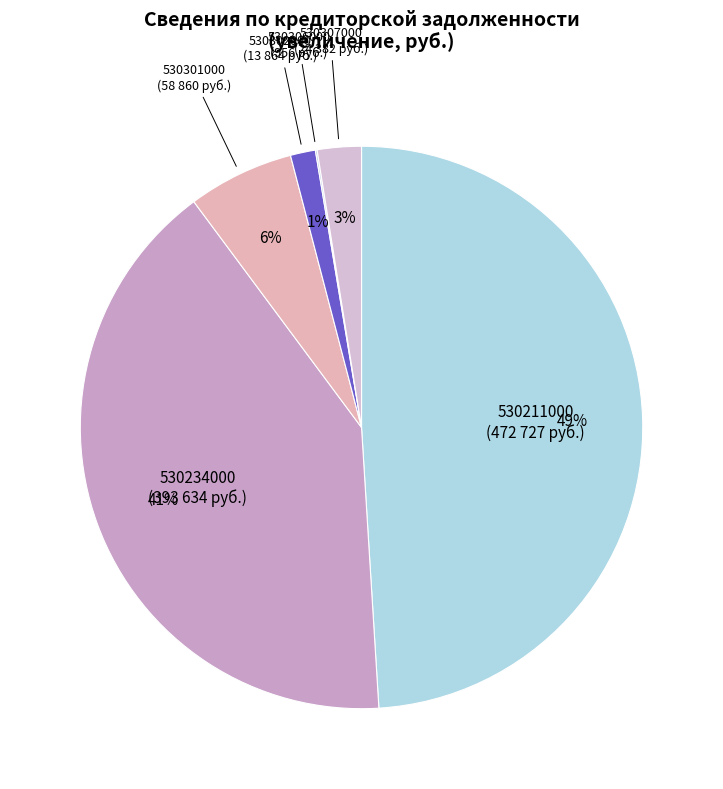

Rank the categories by value from lowest to highest.

530306000, 530302000, 530307000, 530301000, 530234000, 530211000